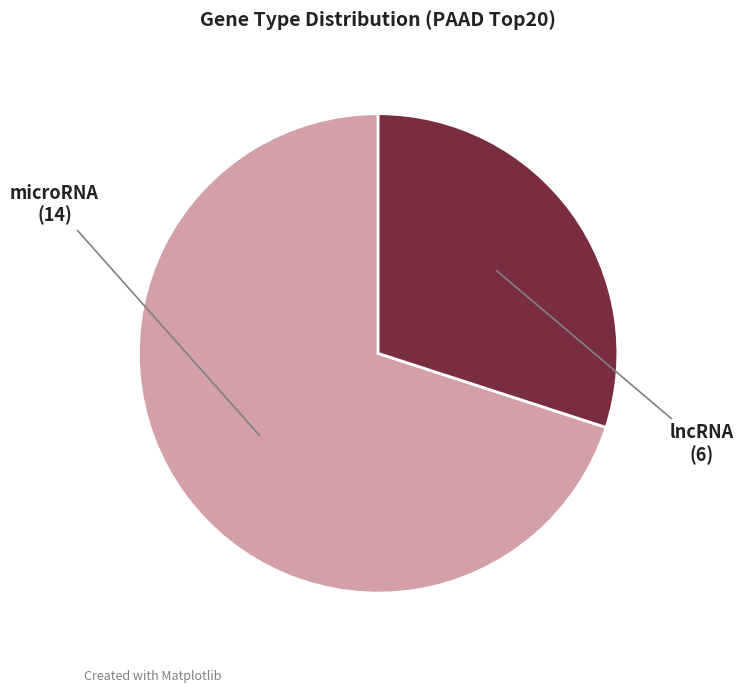

The microRNA slice represents 84% of the pie. True or false?

False